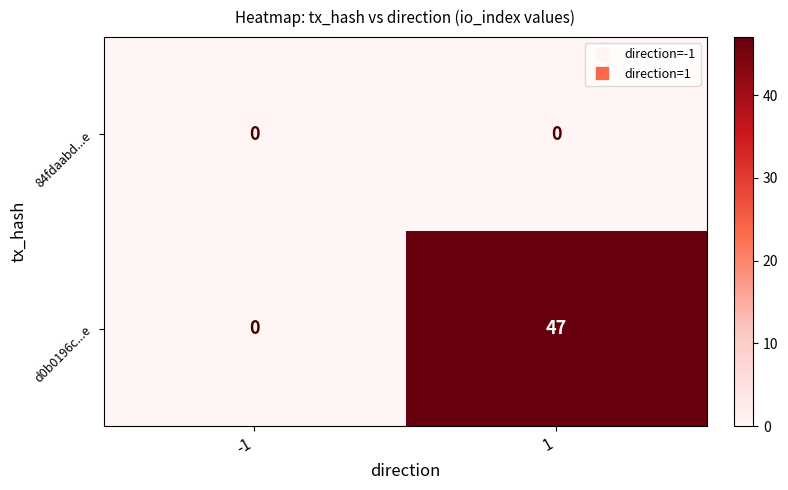

The 84fdaabd...e series shows 0 at -1. True or false?

True